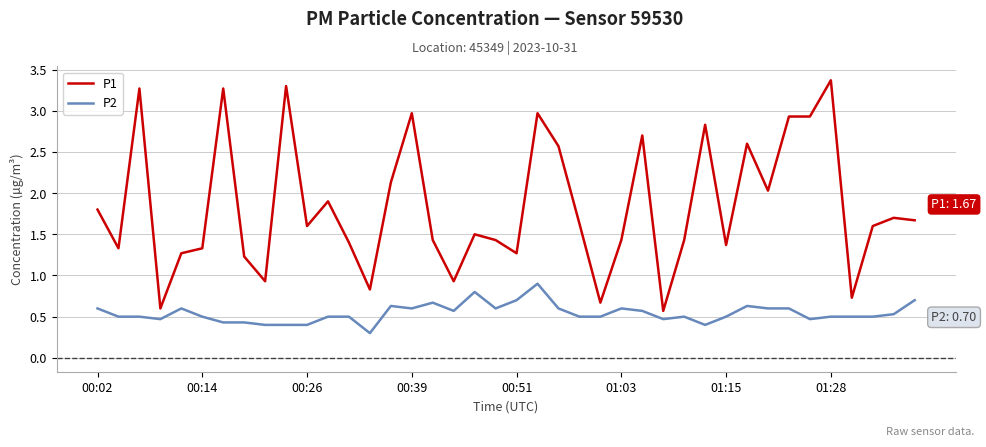

Reading right to left, list all the values displayed in this chart.

P1: 1.7	1.7	1.6	0.7	3.4	2.9	2.9	2.0	2.6	1.4	2.8	1.4	0.6	2.7	1.4	0.7	1.6	2.6	3.0	1.3	1.4	1.5	0.9	1.4	3.0	2.1	0.8	1.4	1.9	1.6	3.3	0.9	1.2	3.3	1.3	1.3	0.6	3.3	1.3	1.8
P2: 0.7	0.5	0.5	0.5	0.5	0.5	0.6	0.6	0.6	0.5	0.4	0.5	0.5	0.6	0.6	0.5	0.5	0.6	0.9	0.7	0.6	0.8	0.6	0.7	0.6	0.6	0.3	0.5	0.5	0.4	0.4	0.4	0.4	0.4	0.5	0.6	0.5	0.5	0.5	0.6